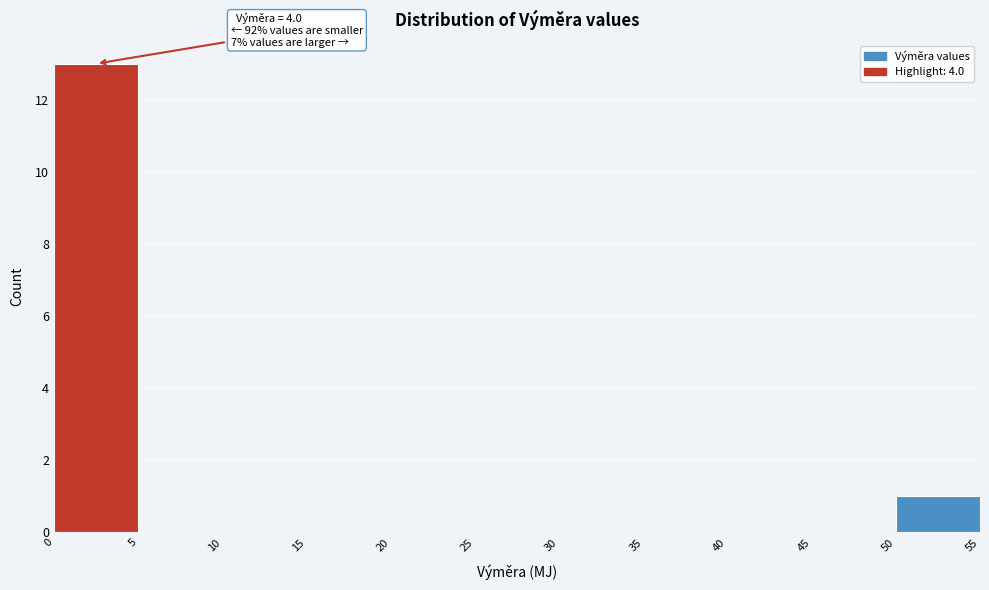

Which range on the x-axis has the tallest bar?

0 to 5